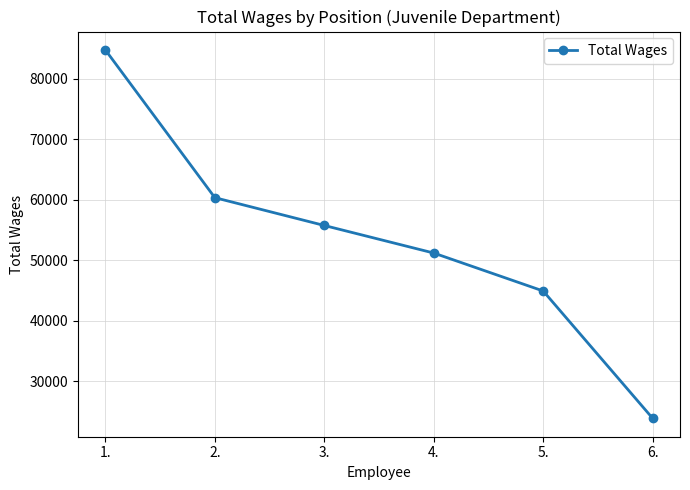

The chart shows a value of 84785 at 1.. True or false?

True